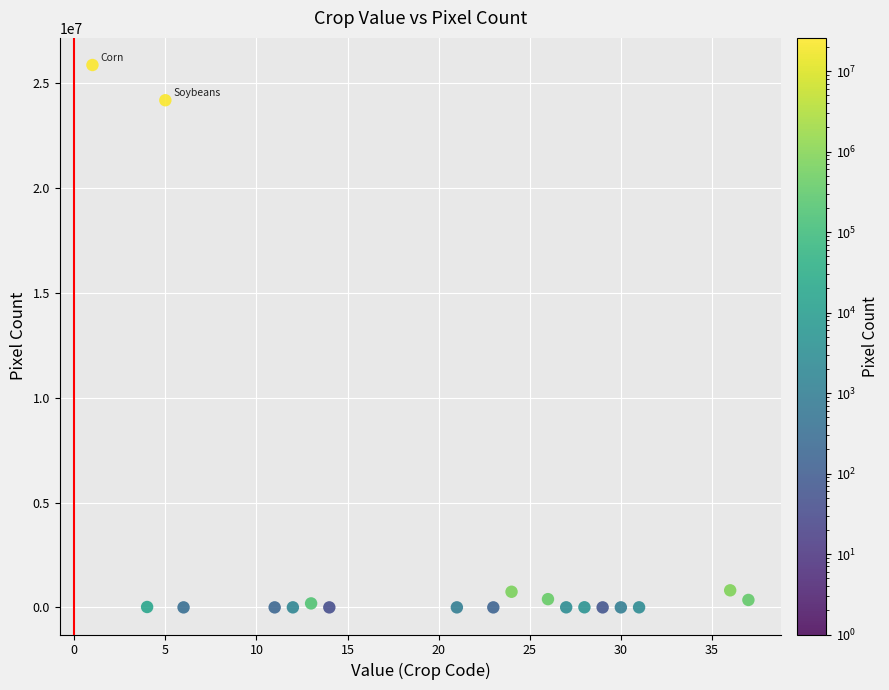

What Y value in the scatter plot is closest to 12939314?

24197632